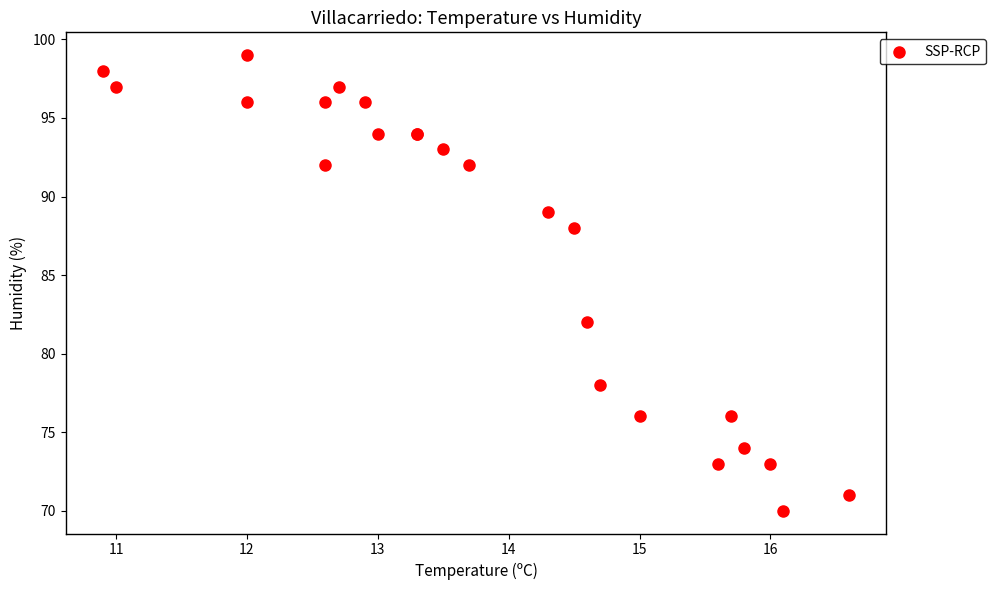

What Y value in the scatter plot is closest to 84?

82